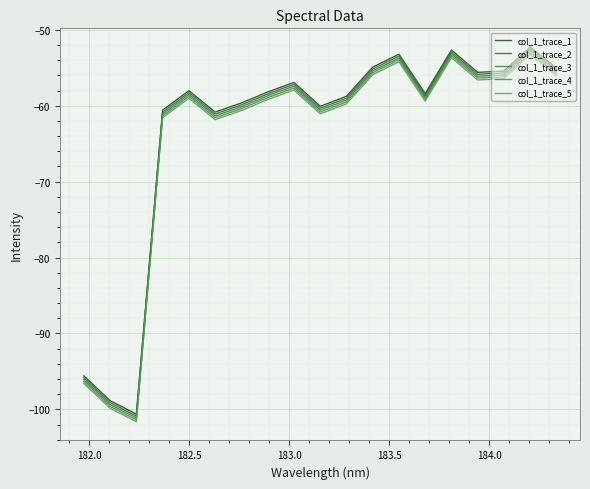

What are all the series names shown in the legend?

col_1_trace_1, col_1_trace_2, col_1_trace_3, col_1_trace_4, col_1_trace_5